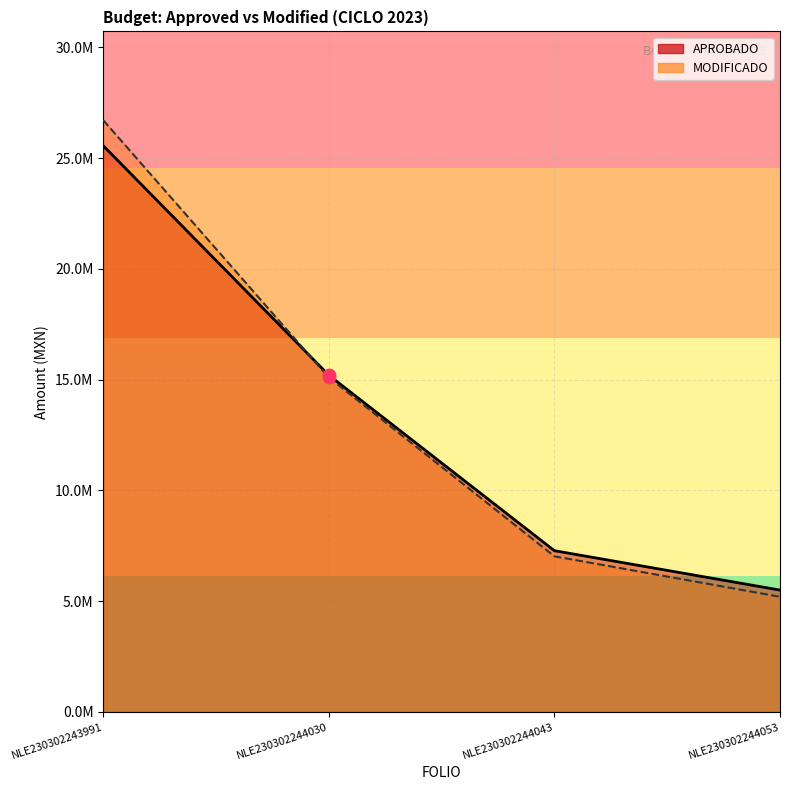

Which series has the largest total across all categories?

MODIFICADO